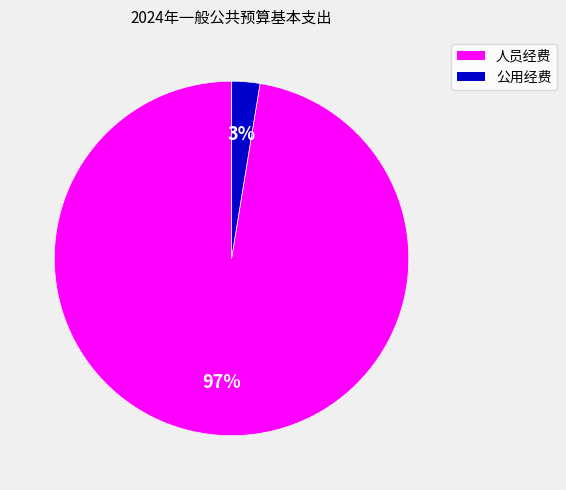

Is there any slice that represents more than half of the pie?

Yes